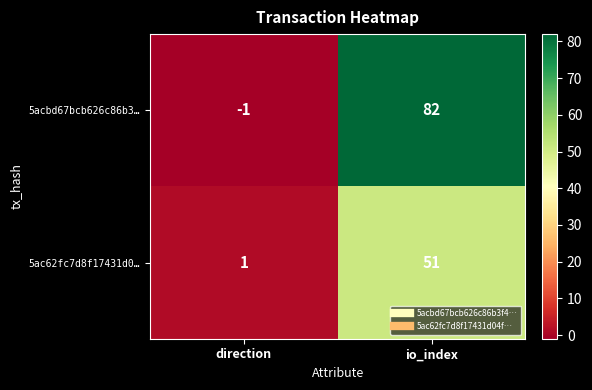

What is the difference between the 5ac62fc7d8f17431d0… values at direction and io_index?

50